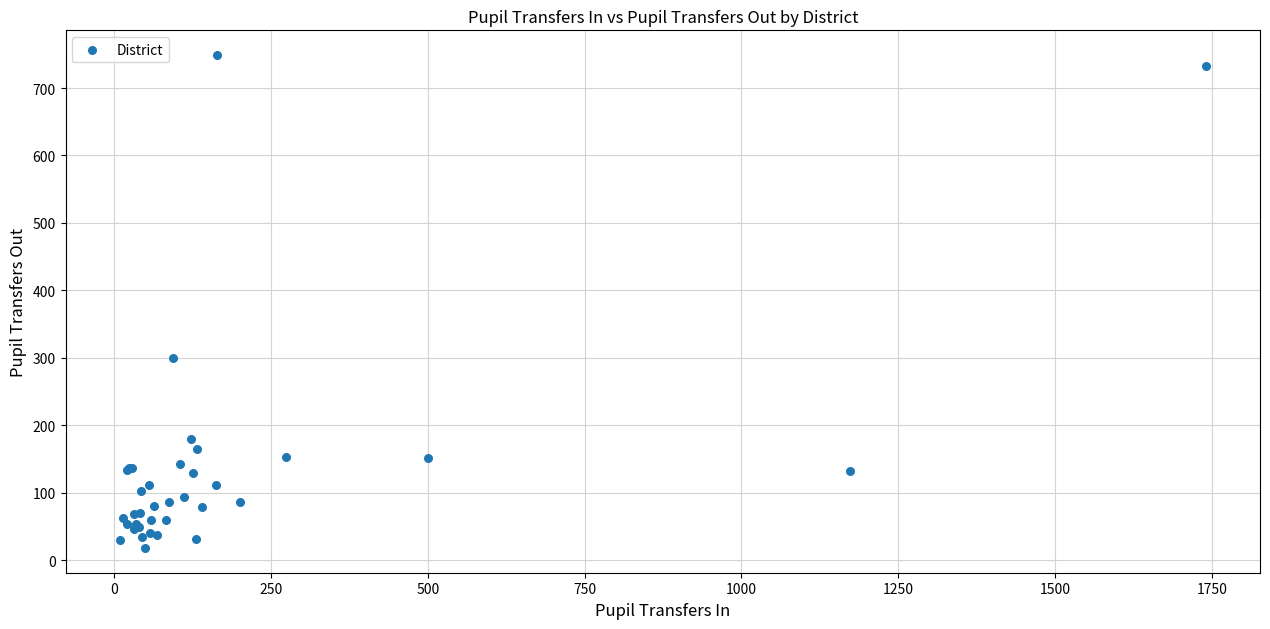

What Y value in the scatter plot is closest to 383?

300